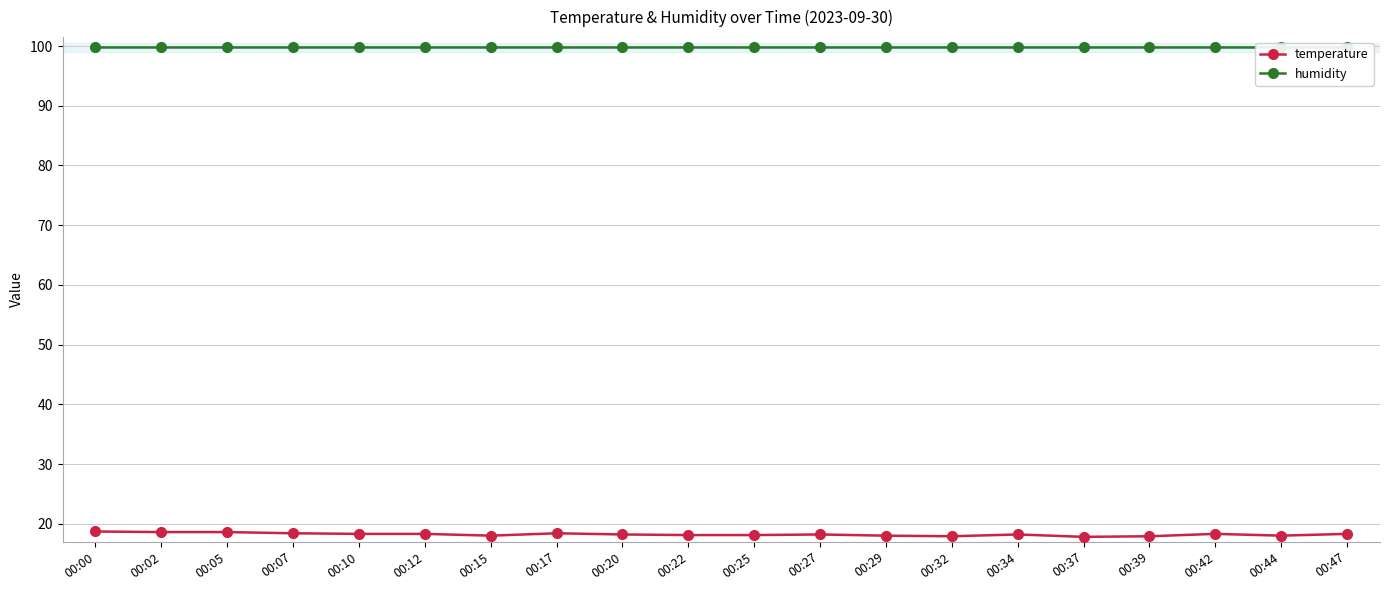

What is the difference between the second highest and second lowest values in the temperature series?

0.7